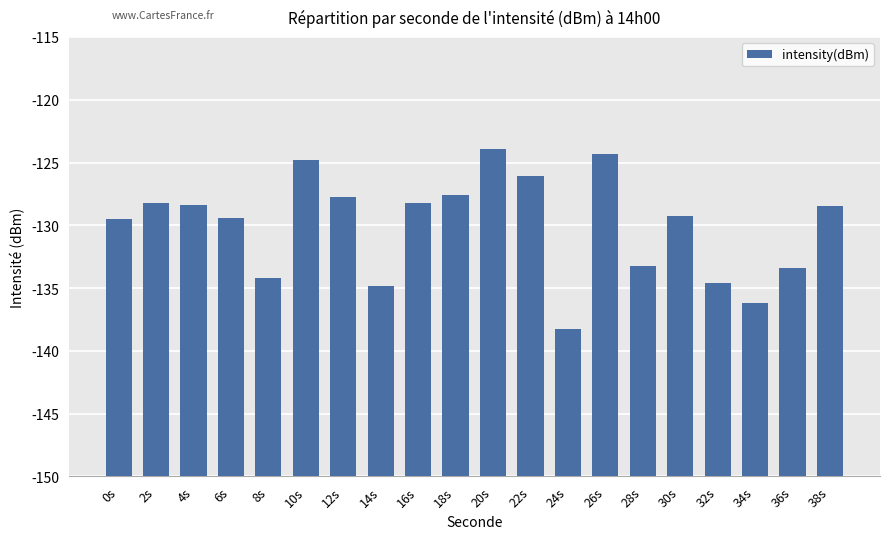

Does the chart contain any negative values?

No